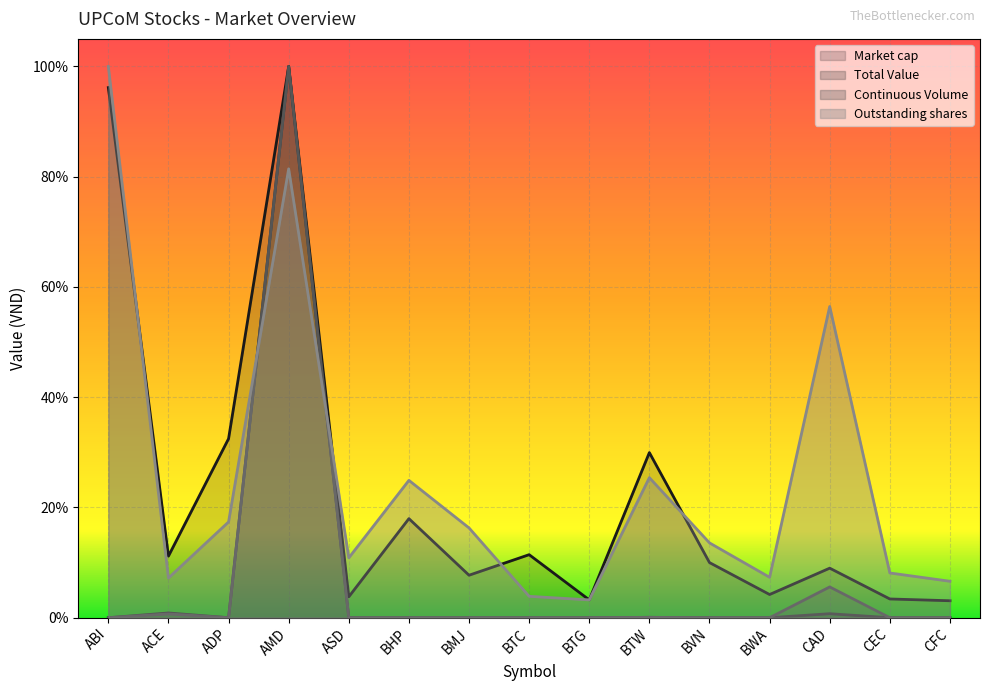

Which series has the largest total across all categories?

Outstanding shares